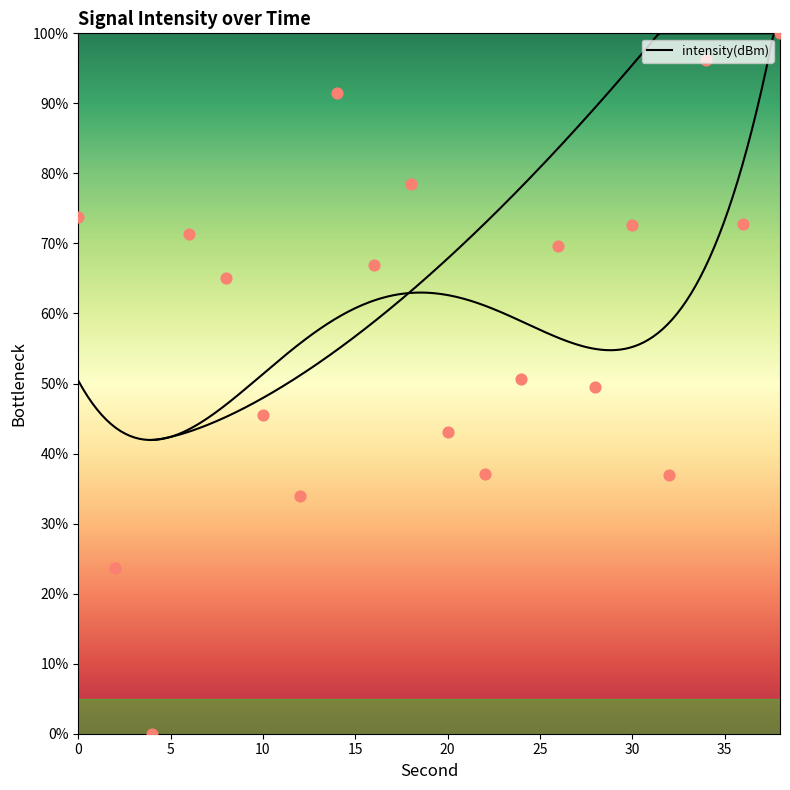

What is the change in value from 26 to 28?

-20.1